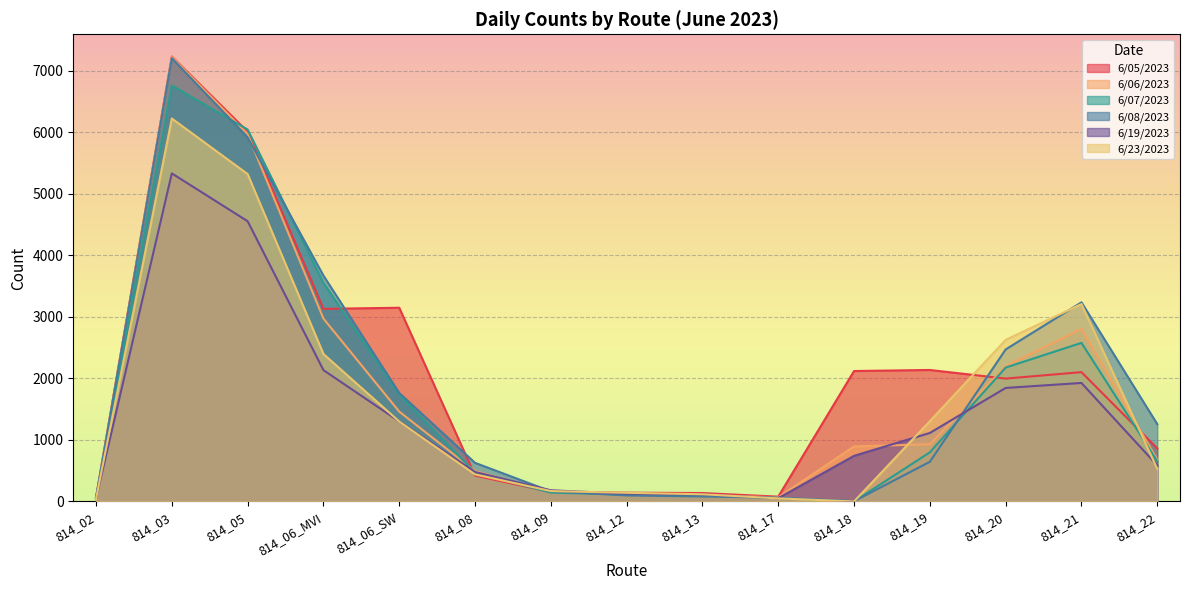

What is the sum of all 6/06/2023 values?

26133